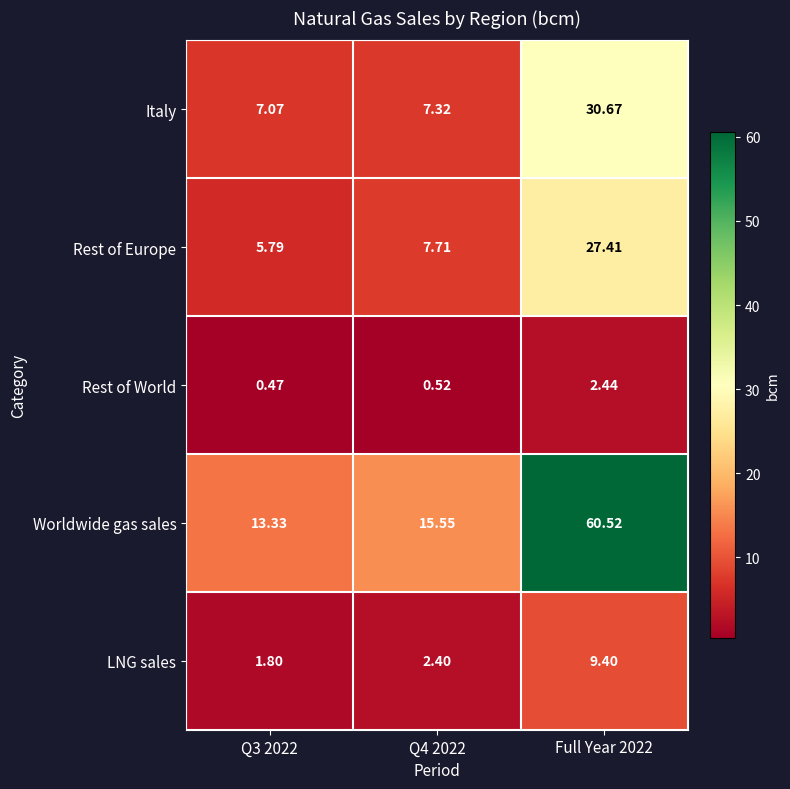

Rank the series by their maximum value, from highest to lowest.

Worldwide gas sales, Italy, Rest of Europe, LNG sales, Rest of World